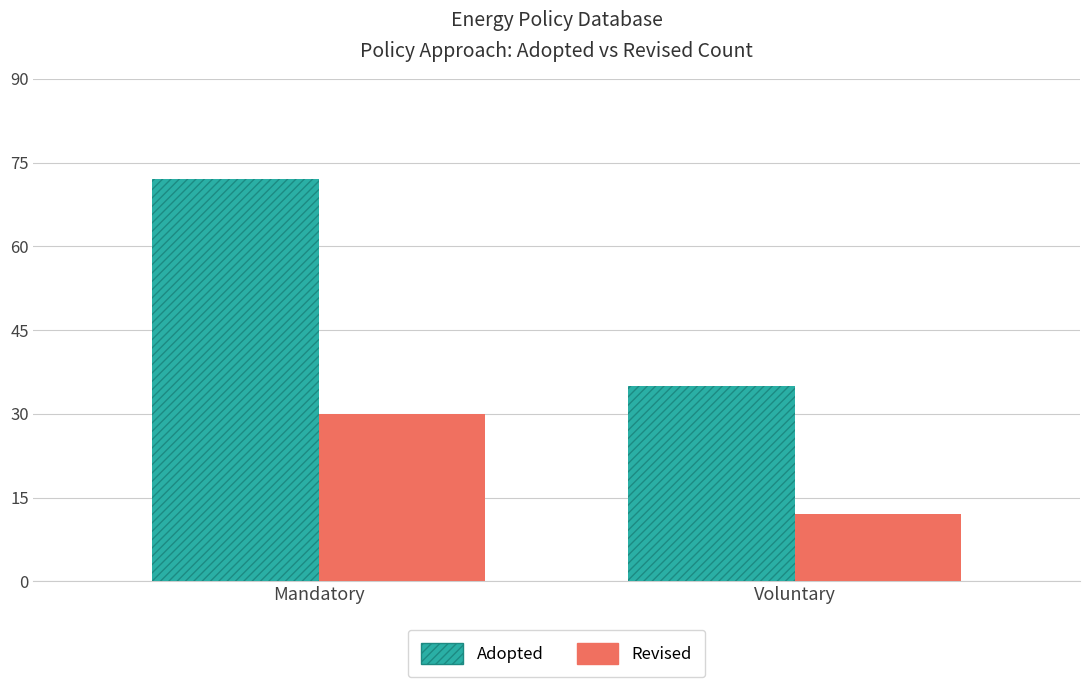

Which series changed the most between Mandatory and Voluntary?

Adopted